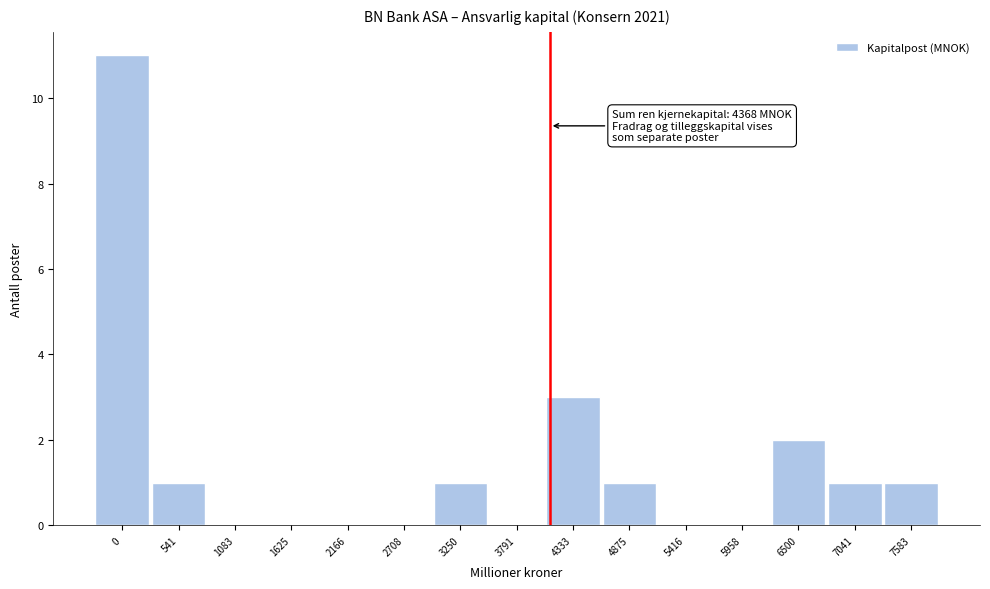

Reading left to right, list all the values displayed in this chart.

0=11	541=1	1083=0	1625=0	2166=0	2708=0	3250=1	3791=0	4333=3	4875=1	5416=0	5958=0	6500=2	7041=1	7583=1